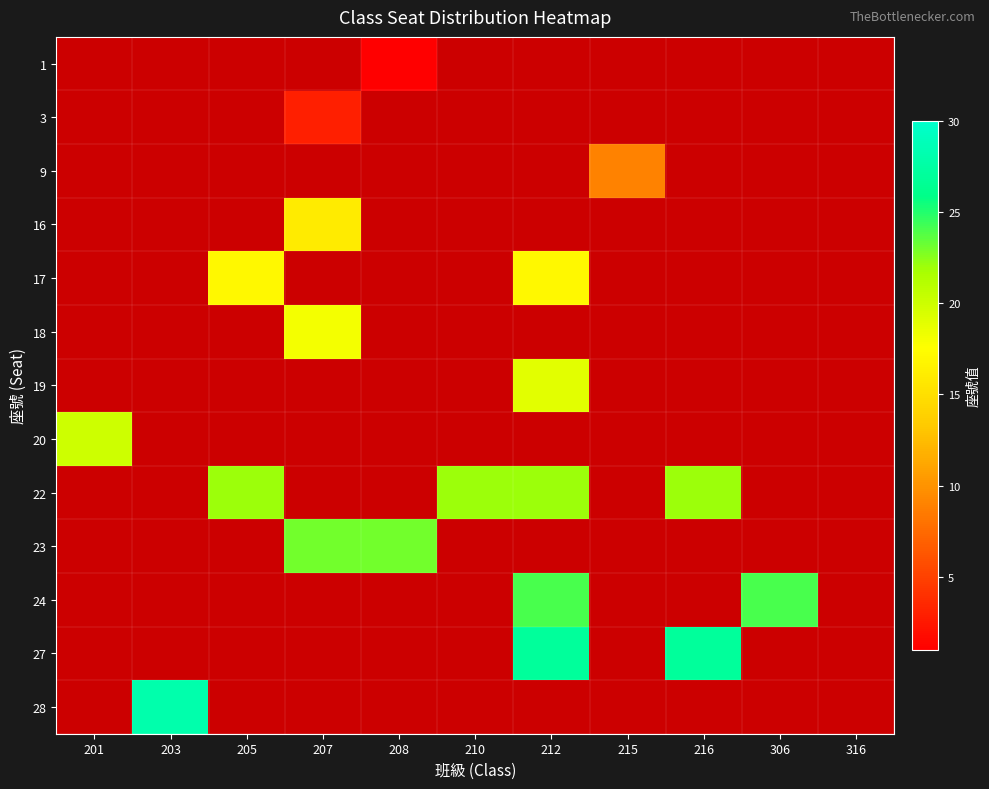

What is the difference between the highest and lowest values at 215?

9